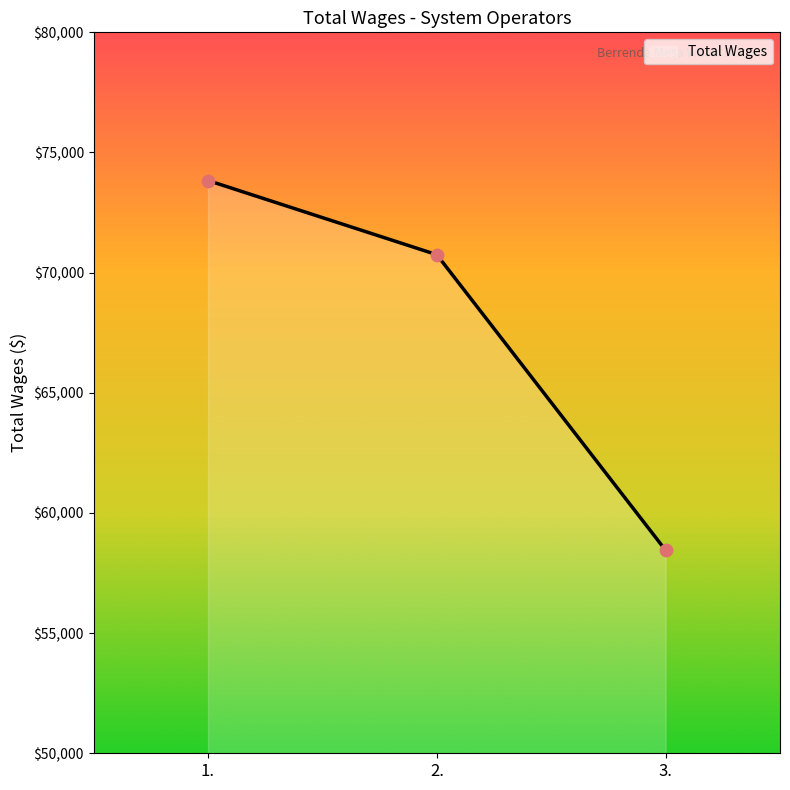

What is the ratio of the value at 2. to the value at 3.?

1.2